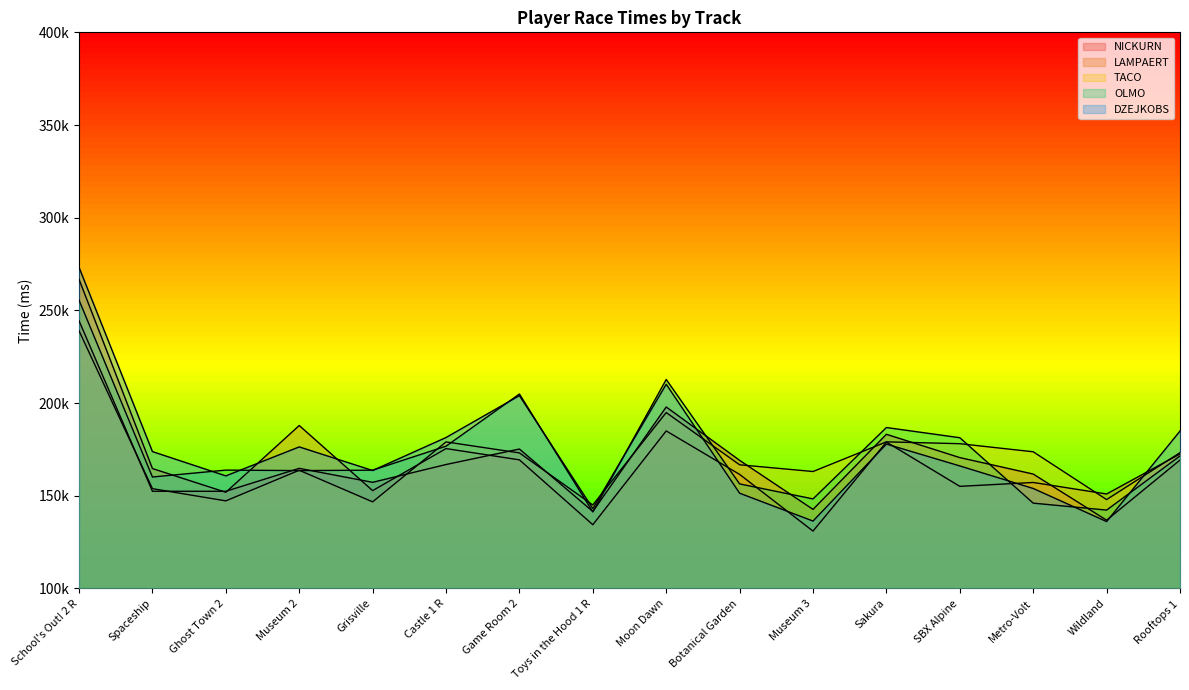

Rank the series at Sakura from lowest to highest value.

DZEJKOBS, LAMPAERT, TACO, NICKURN, OLMO